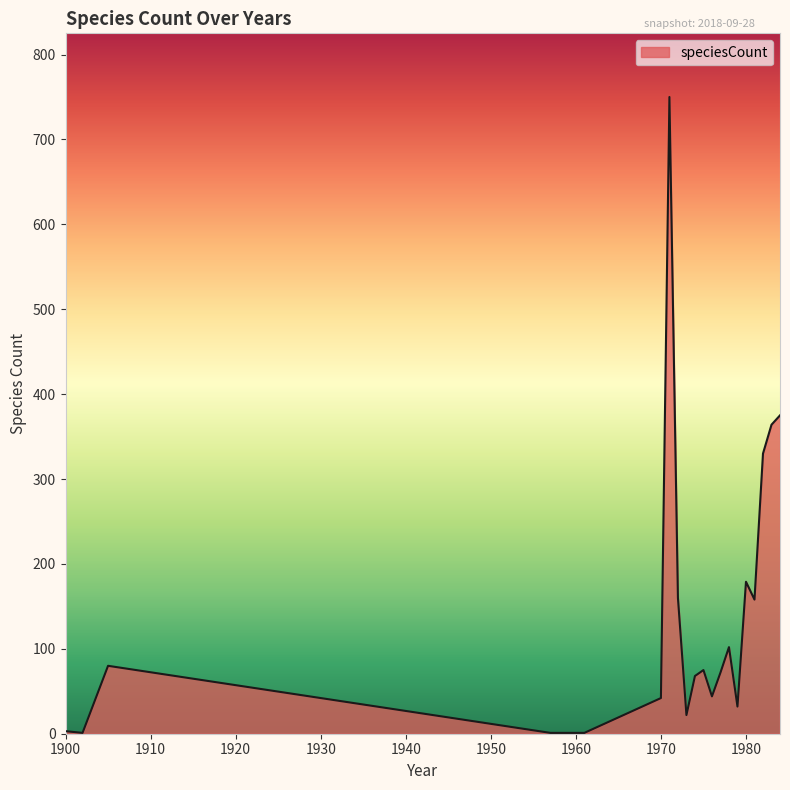

Does the chart have visible grid lines?

No